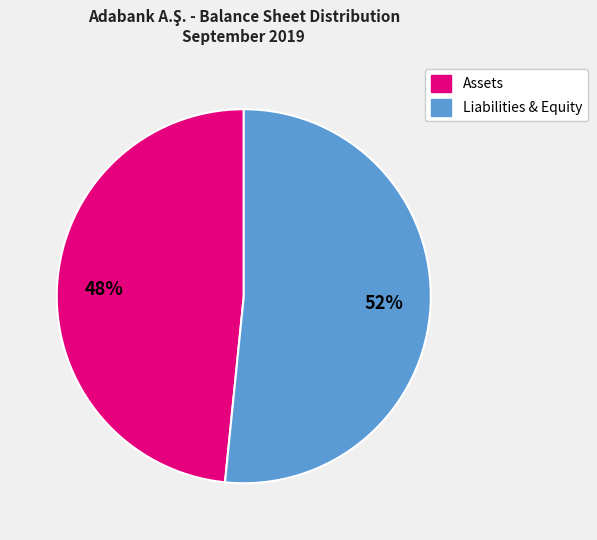

To the nearest percent, what is the average slice percentage?

50%